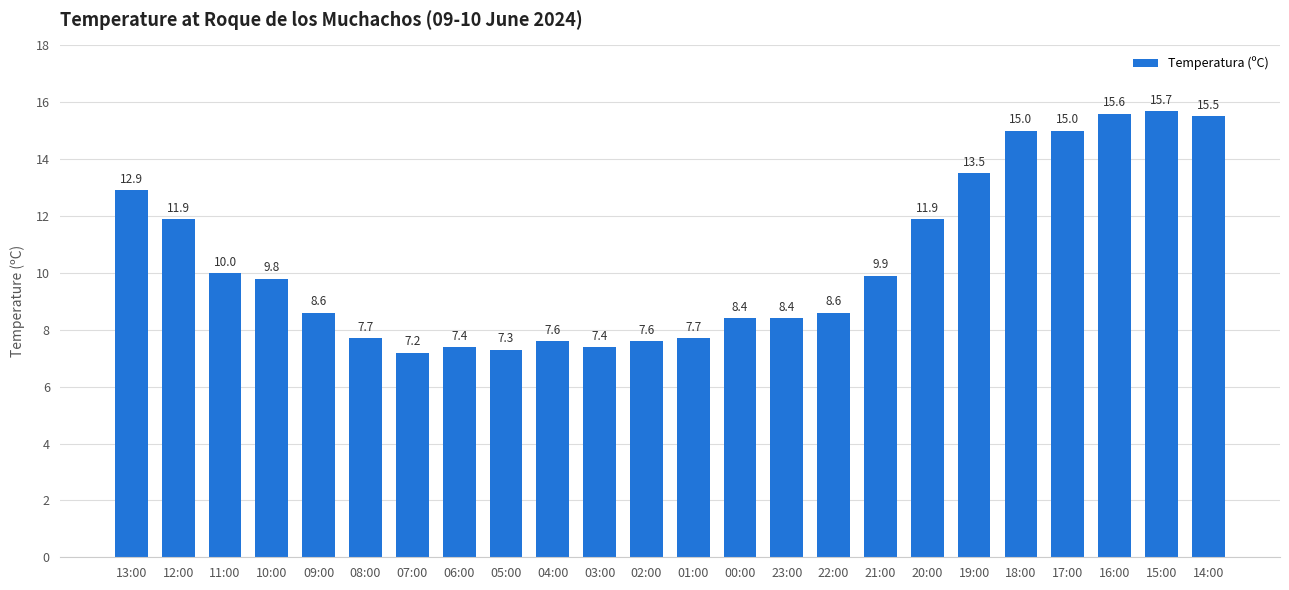

Approximately how many times larger is the value at 08:00 compared to 10:00?

0.8